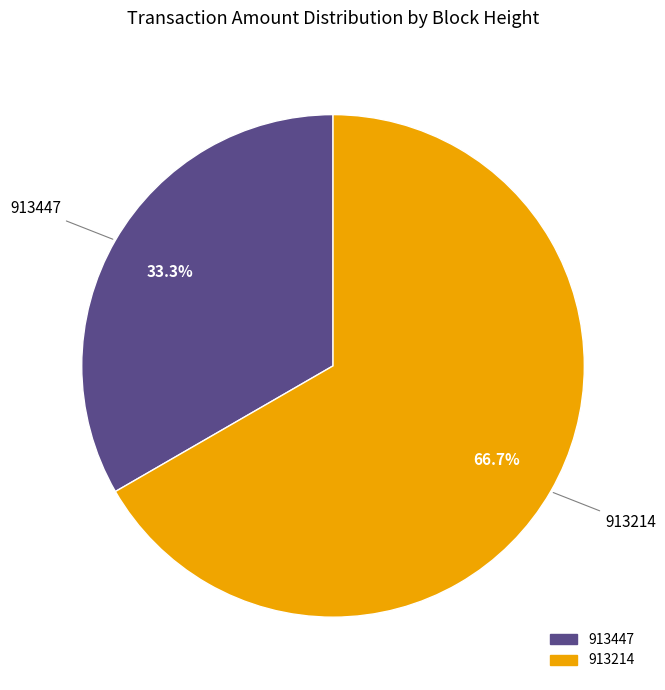

What is the total percentage of 913447 and 913214?

100.0%